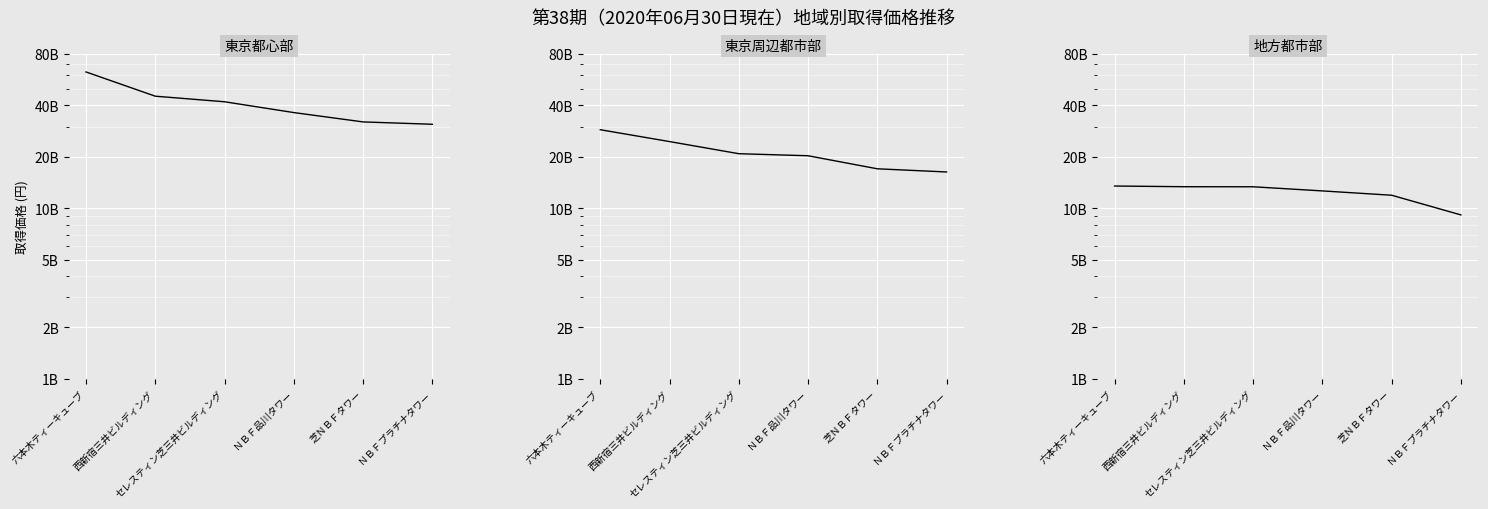

What is the lowest value of the 地方都市部 series?

9126000000